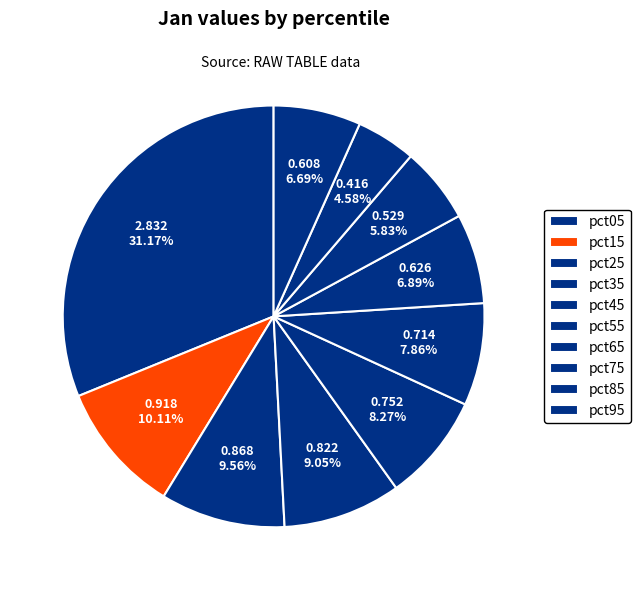

To the nearest percent, what is the combined percentage of pct95 and pct15?

17%